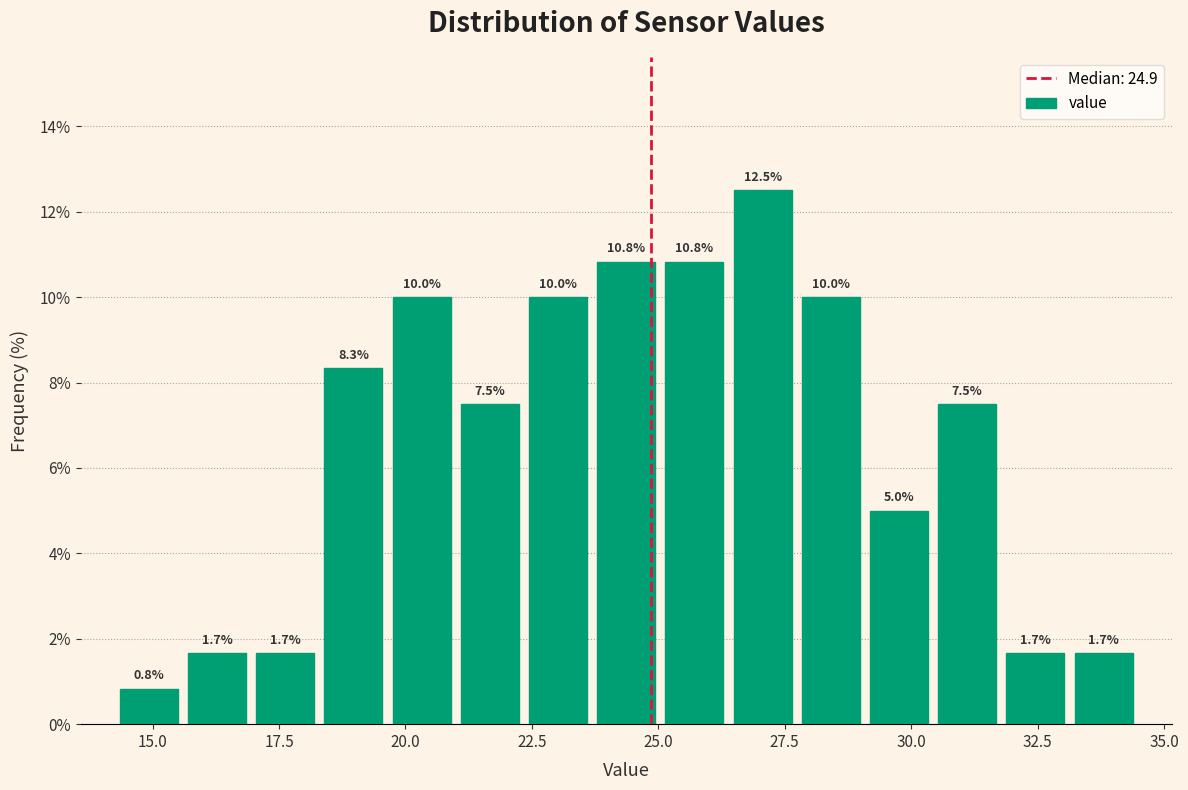

Around what value on the x-axis is the tallest bar? Give the approximate position of its centre, as read against the axis.

27.0